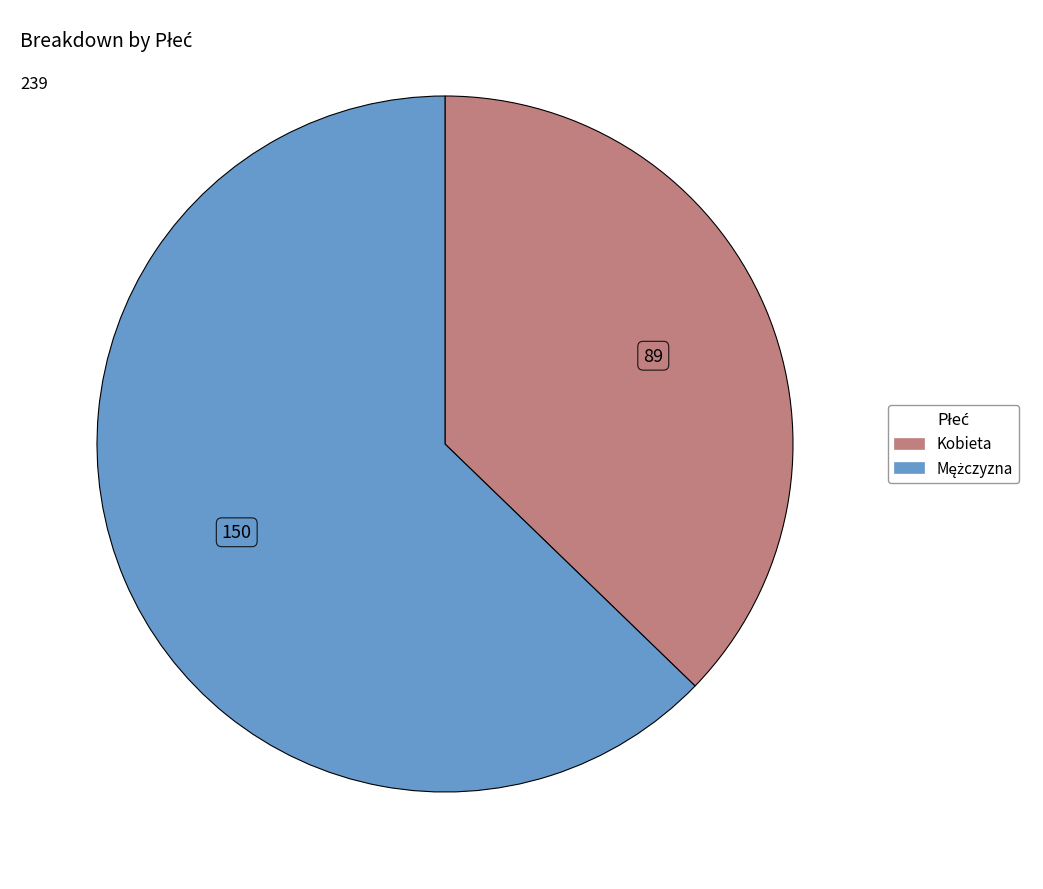

Which slice is the smallest?

Kobieta